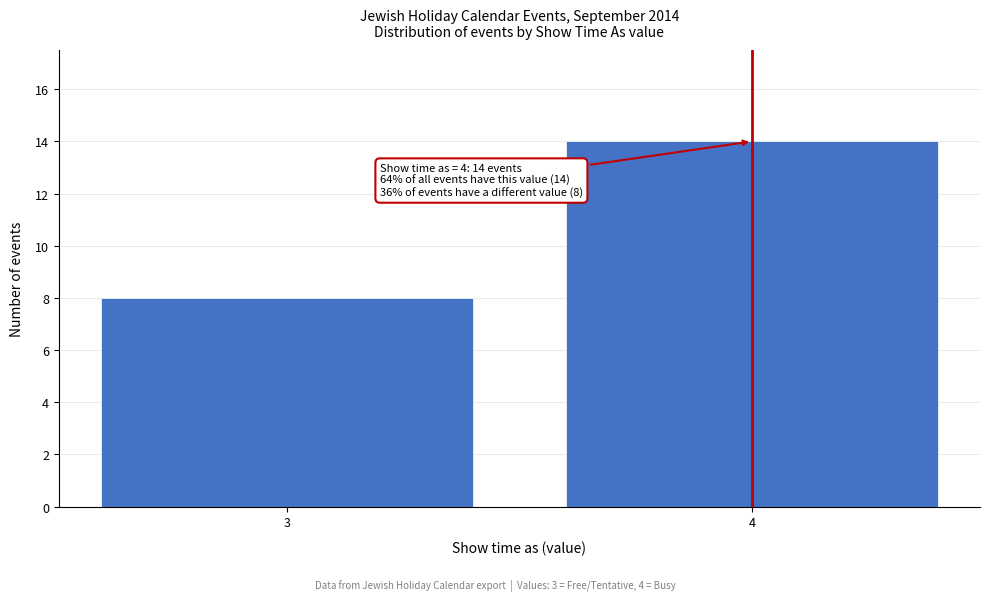

Reading left to right, extract all data points from this chart.

8	14